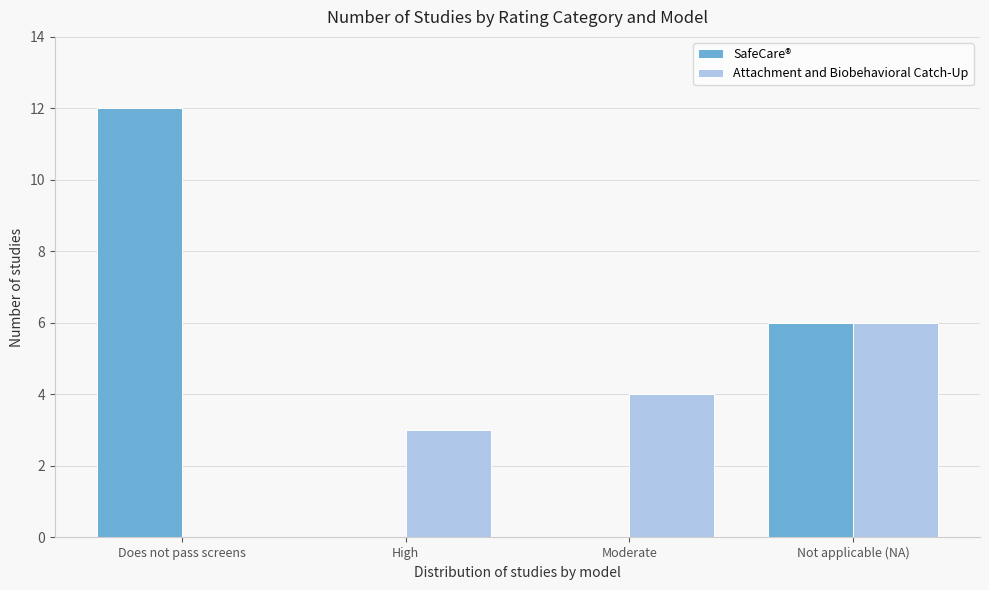

Reading right to left, list all the values displayed in this chart.

SafeCare®: Not applicable (NA)=6	Moderate=0	High=0	Does not pass screens=12
Attachment and Biobehavioral Catch-Up: Not applicable (NA)=6	Moderate=4	High=3	Does not pass screens=0